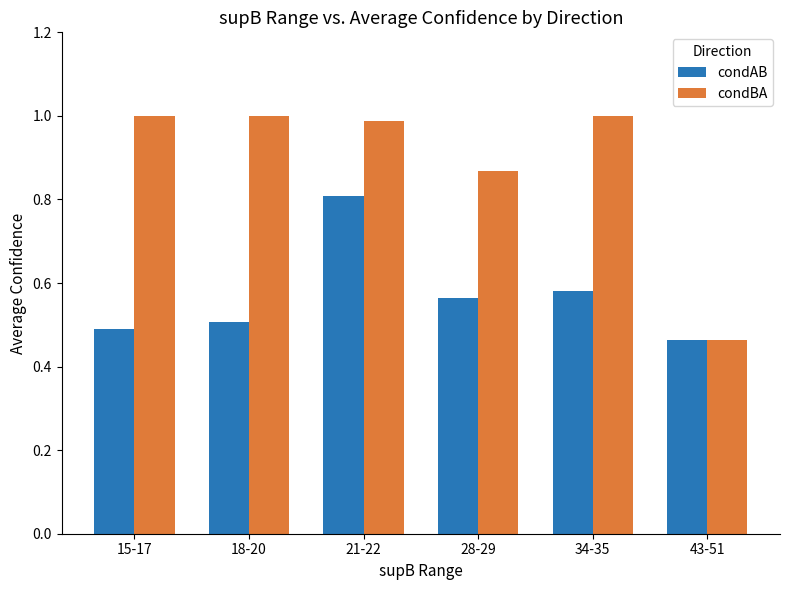

True or false: condBA has a value of 0.5 at 43-51.

True